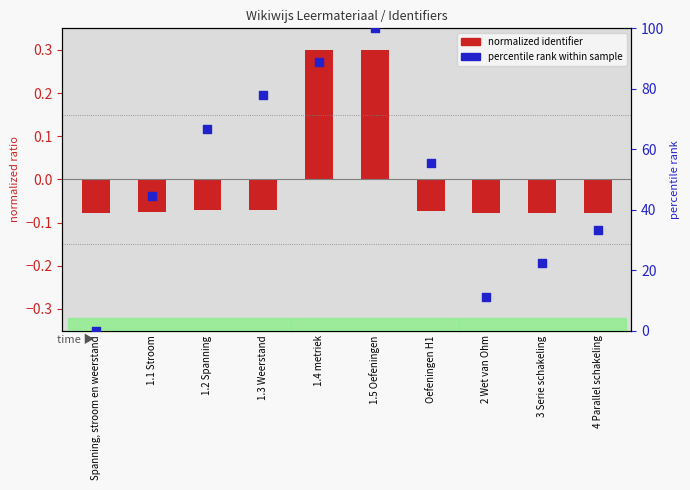

Which series has the largest total across all categories?

percentile rank